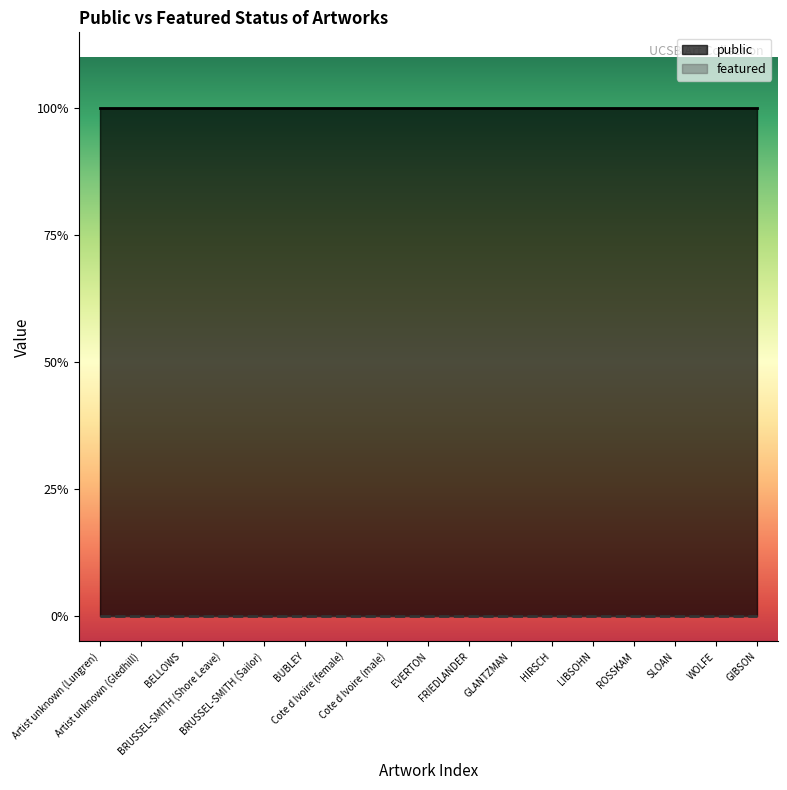

True or false: public has a value of 0 at Cote d Ivoire (female).

False